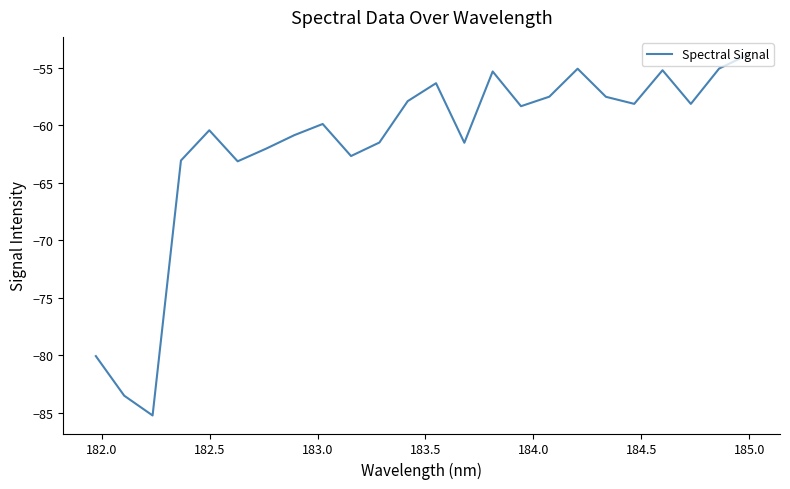

What is the maximum value shown in the chart?

-53.9